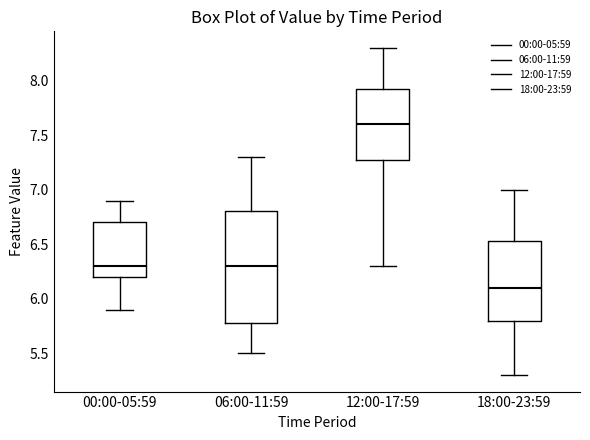

Which box's median line is the highest?

12:00-17:59